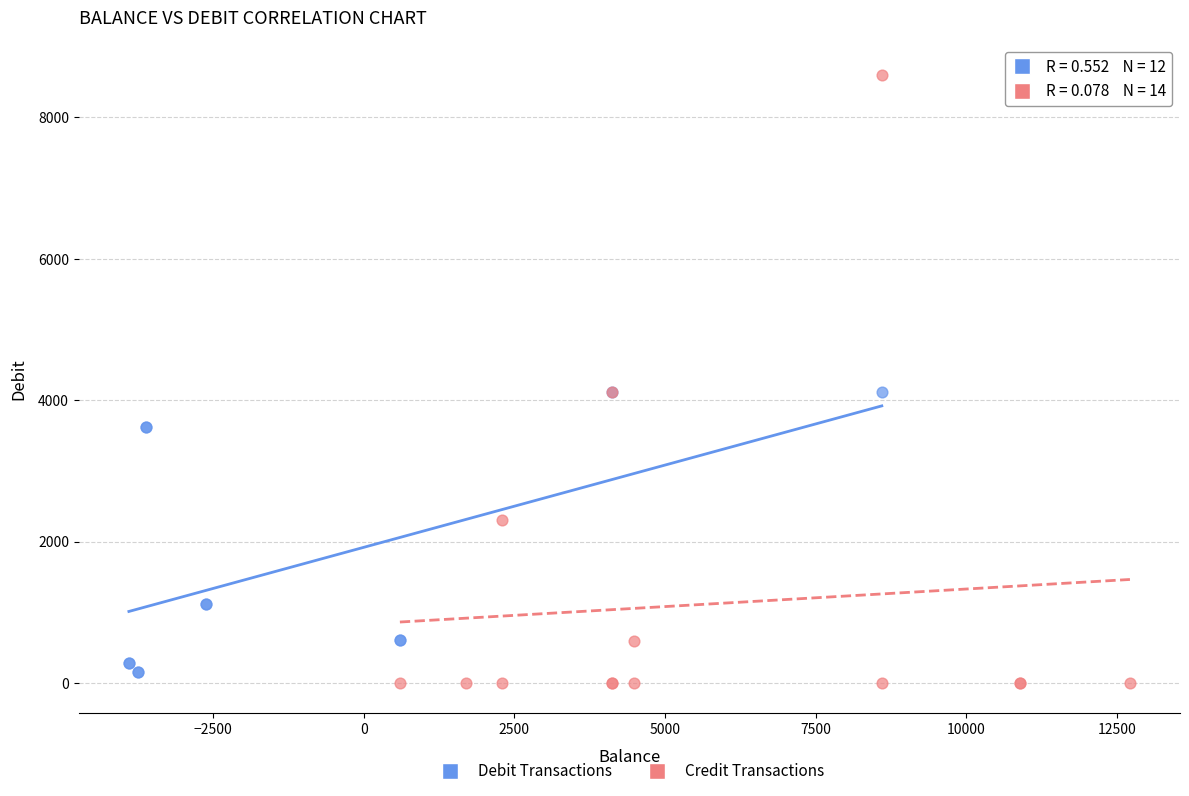

Which series has the largest Y range (max minus min)?

Credit Transactions